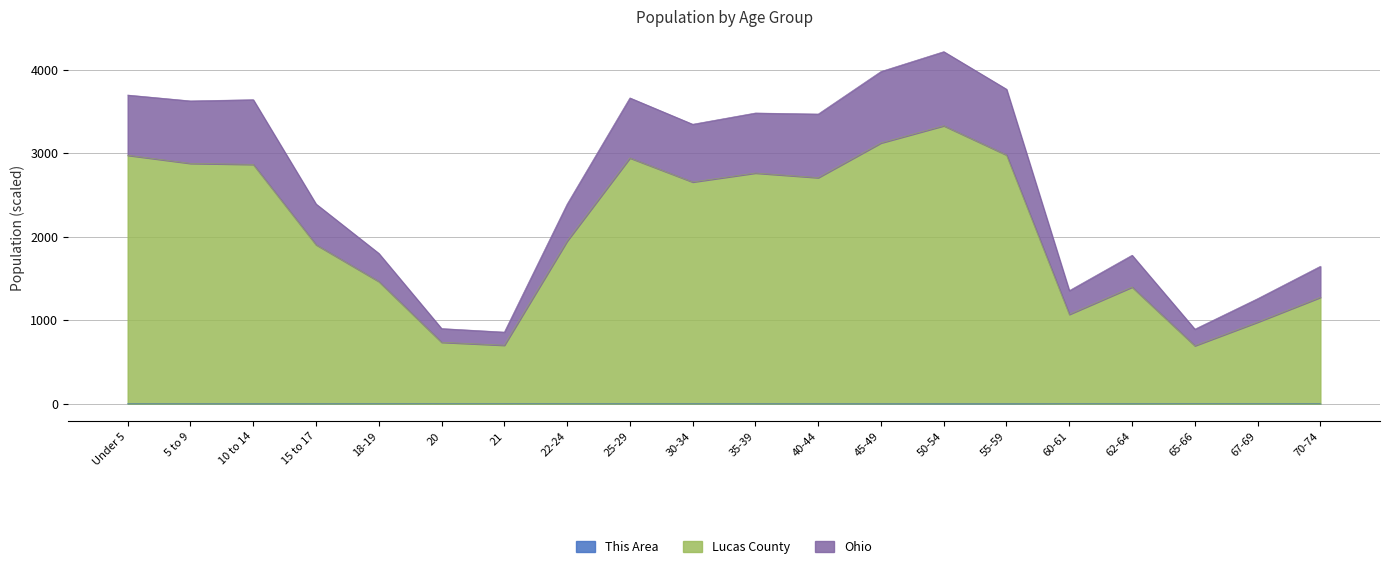

Count the number of data series in this chart.

3